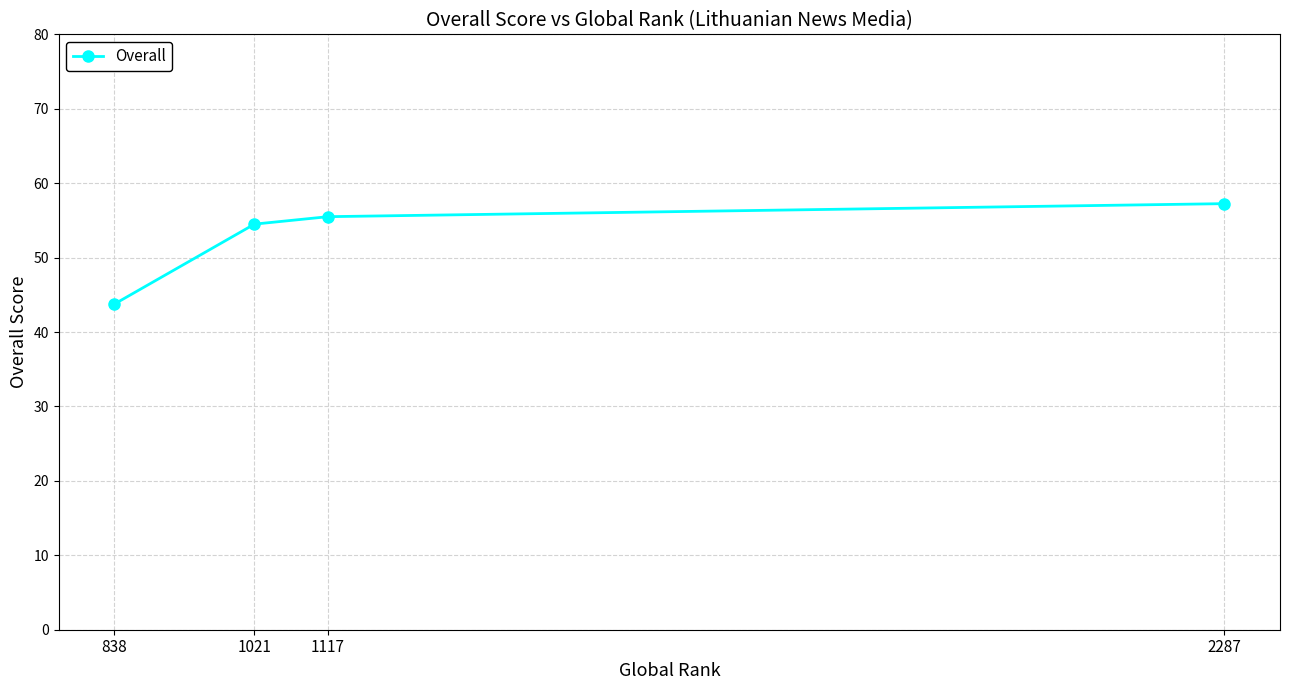

What is the sum of the values at 1117 and 1021?

110.0